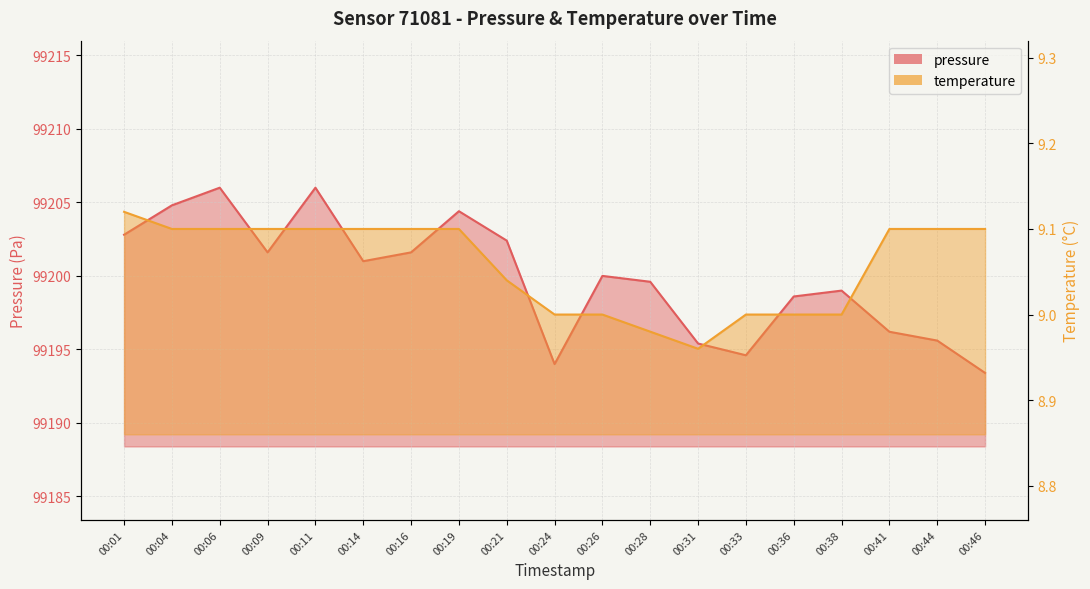

Count the temperature values in the range 9 to 10.

17